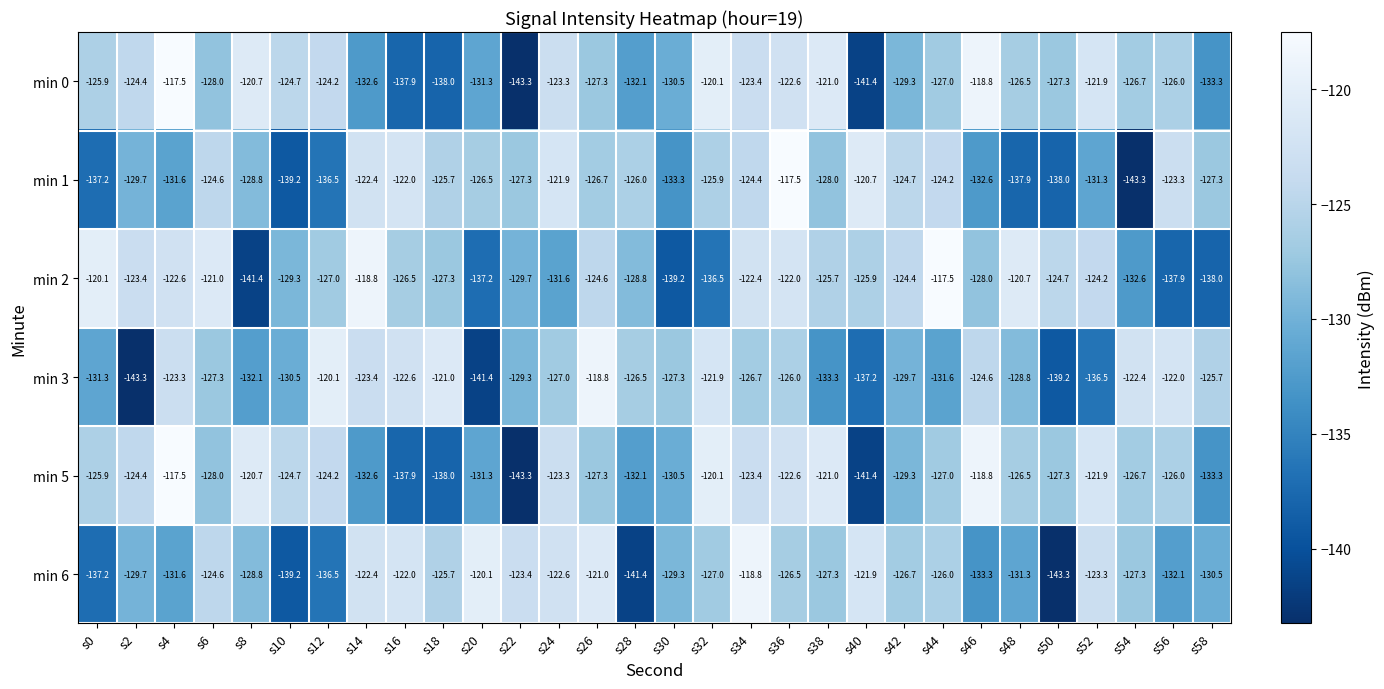

At which category is the sum across all series the highest?

s36